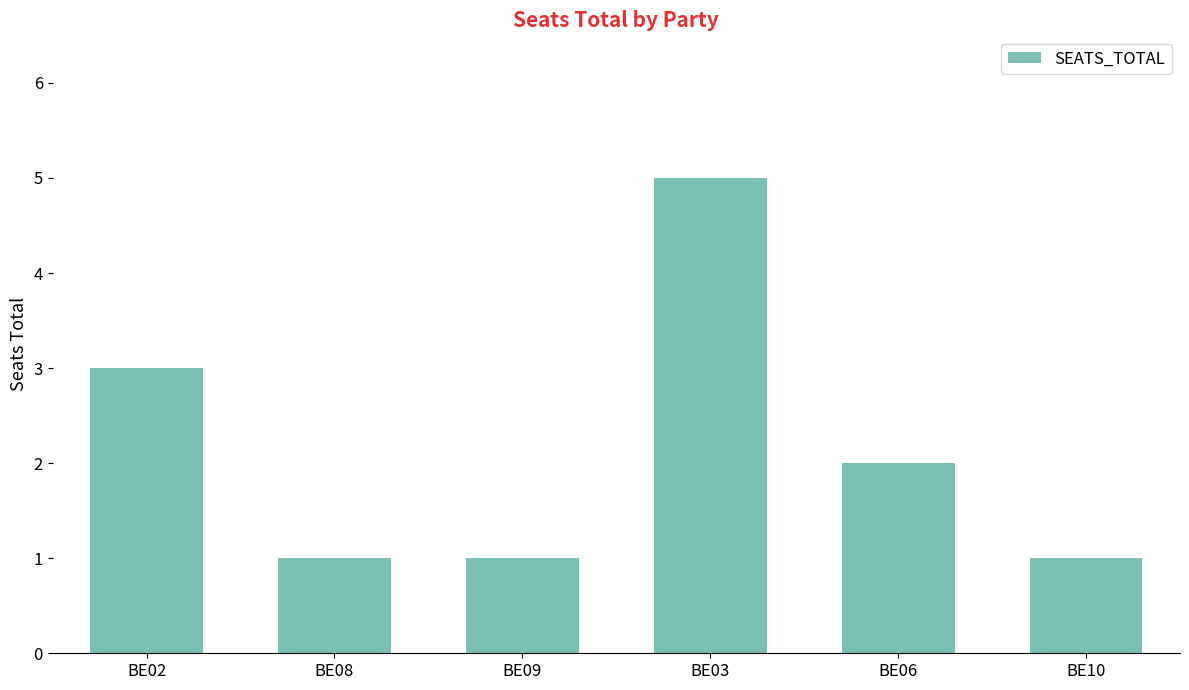

What is the change in value from BE02 to BE10?

-2